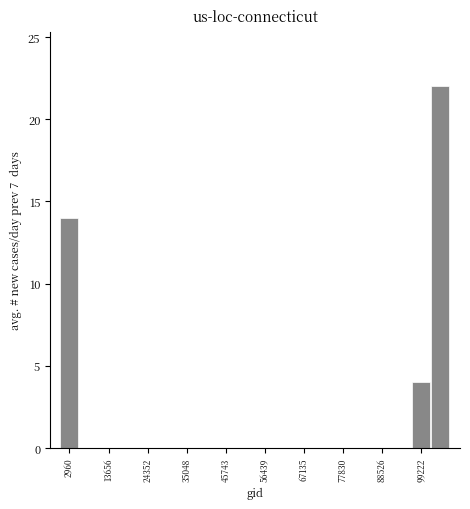

Around what value on the x-axis is the tallest bar? Give the approximate position of its centre, as read against the axis.

104000